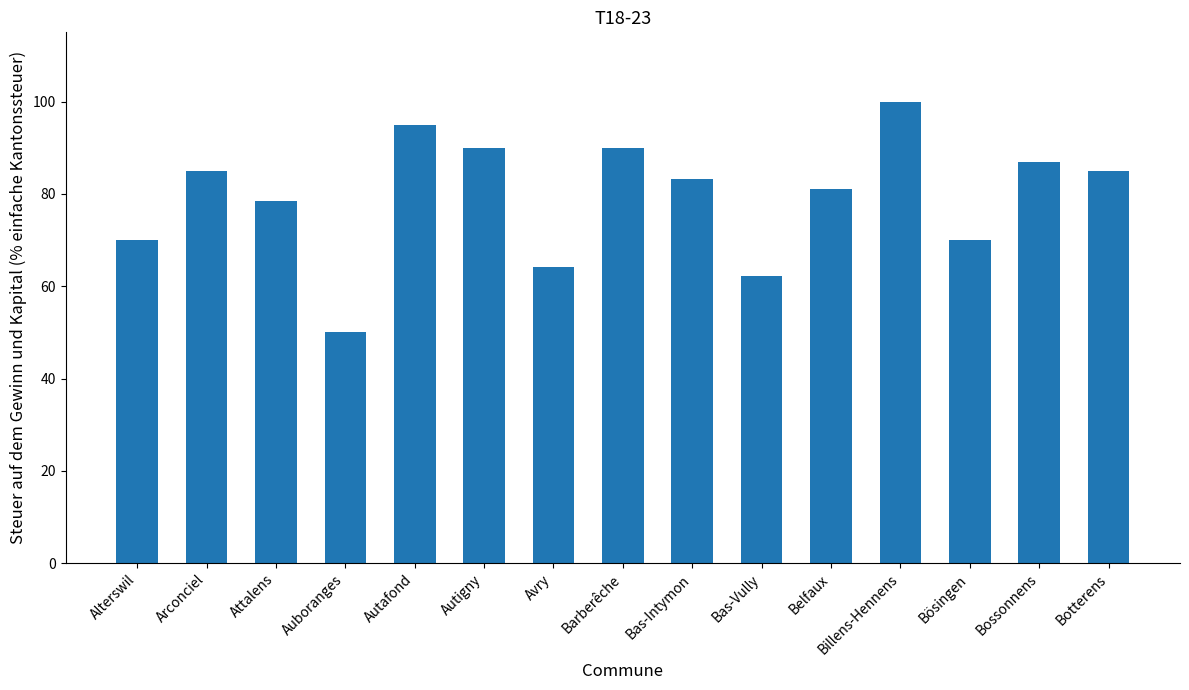

What is the minimum value shown in the chart?

50.0